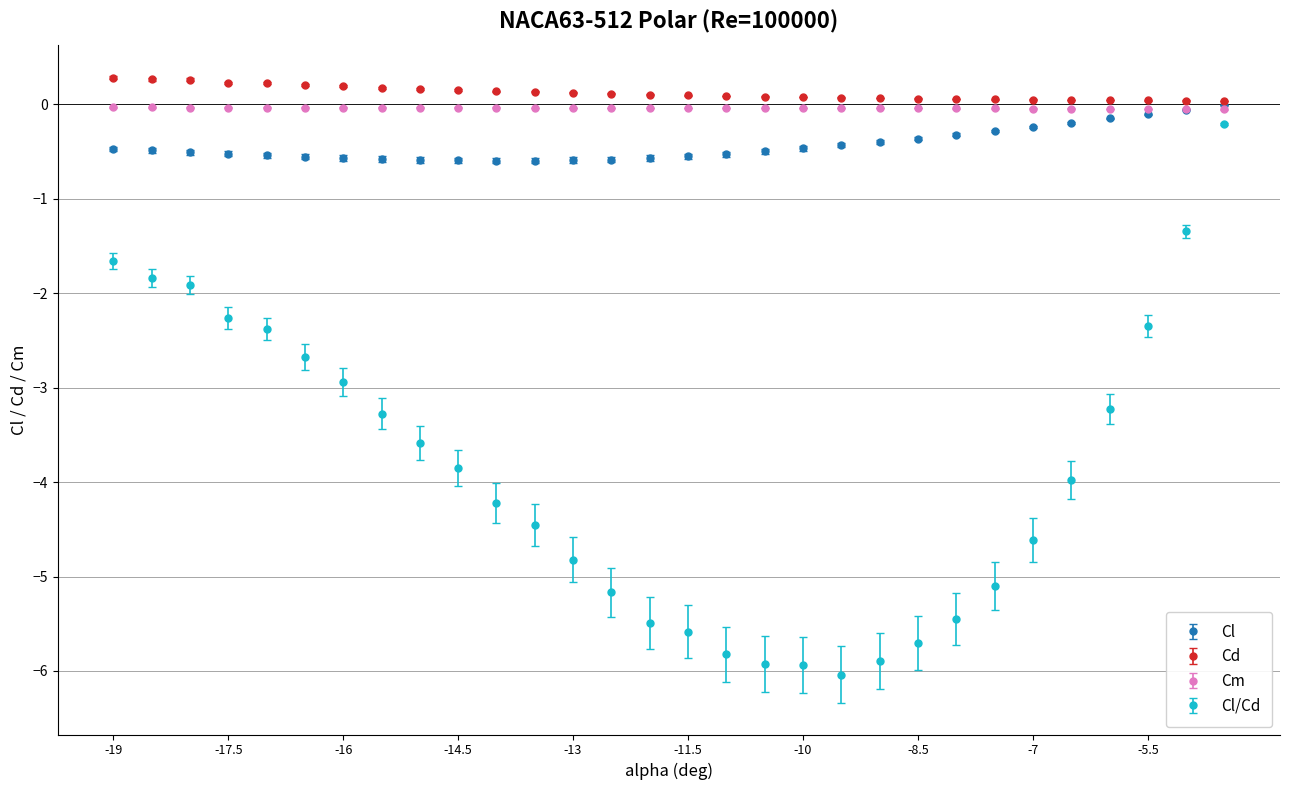

At how many categories does at least one series exceed -2?

30